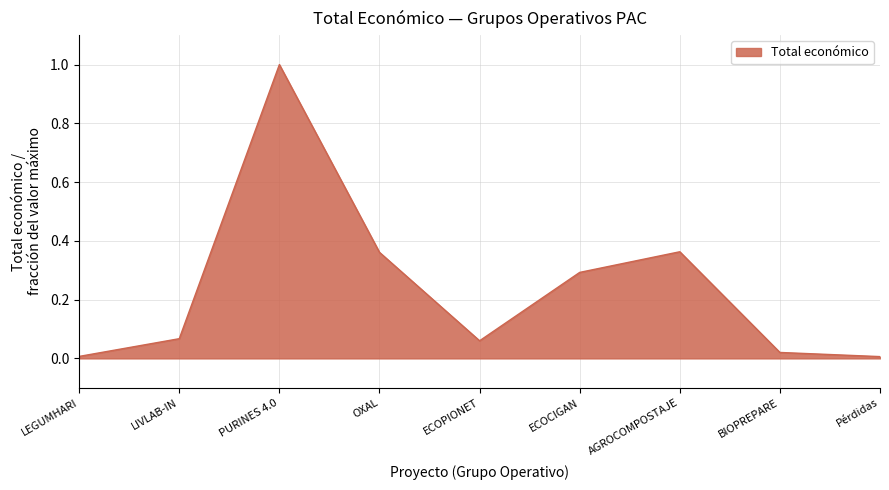

What is the change in value from LIVLAB-IN to AGROCOMPOSTAJE?

+0.3